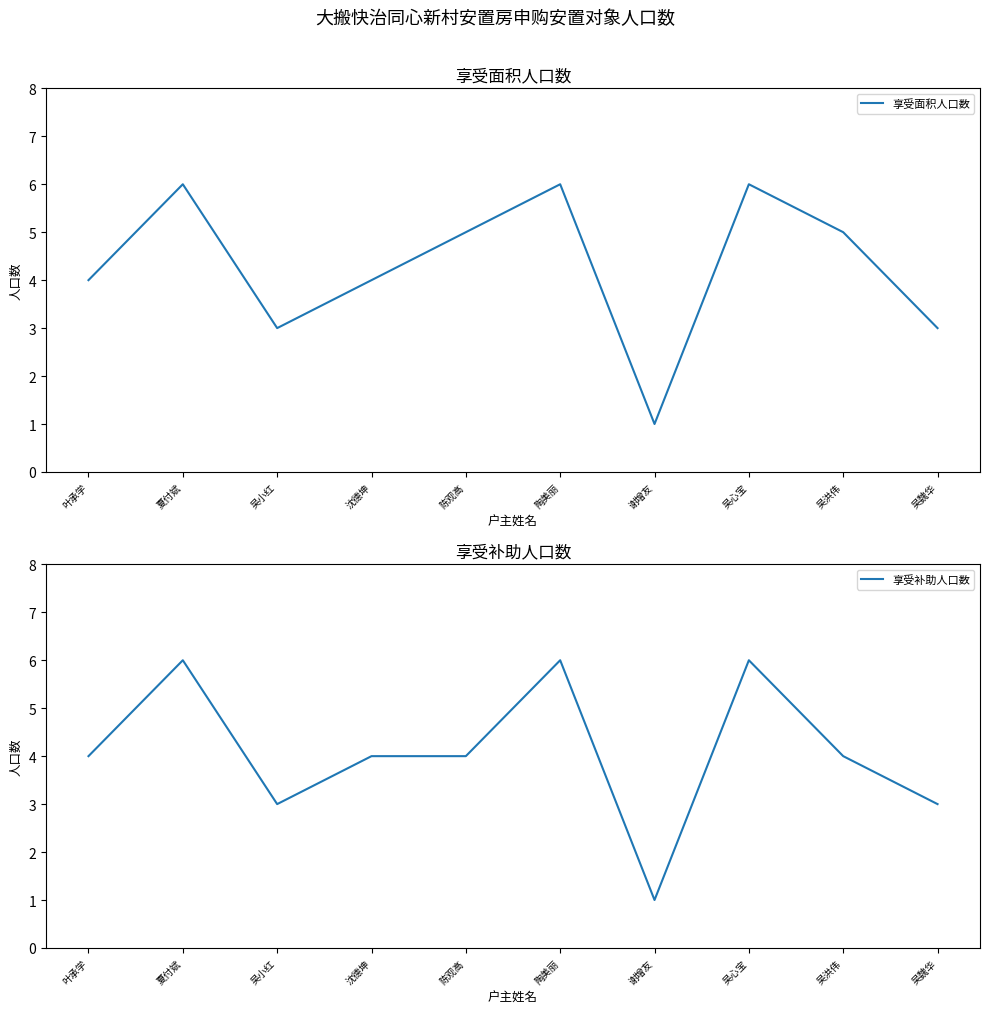

What is the value of the 享受面积人口数 point at the 3rd from the left?

3